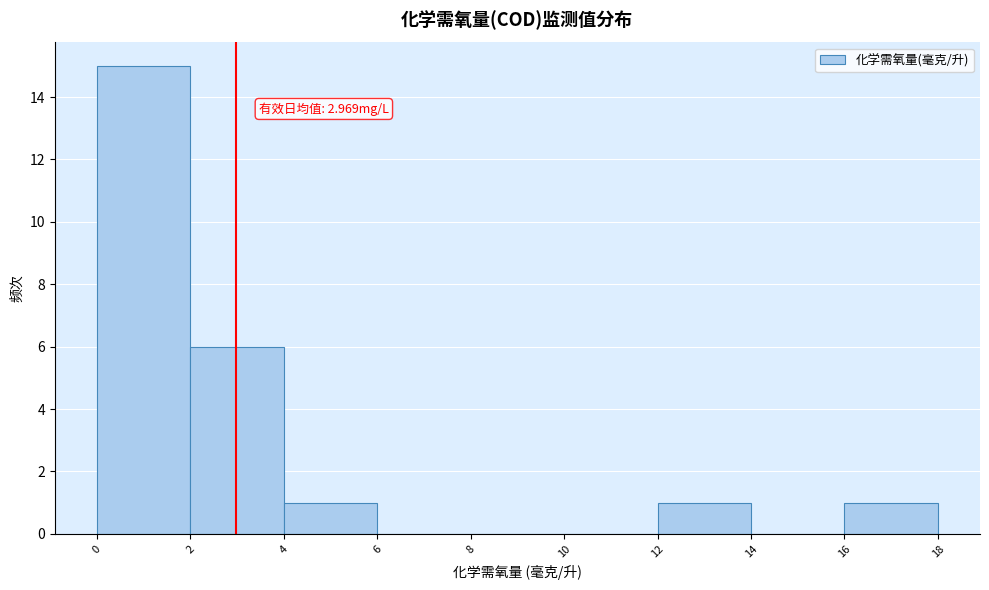

Over which range of the x-axis is the bar tallest?

0 to 2